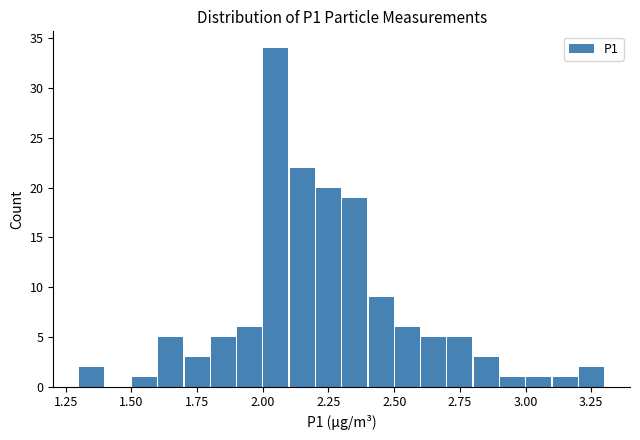

Around what value on the x-axis is the tallest bar? Give the approximate position of its centre, as read against the axis.

2.05